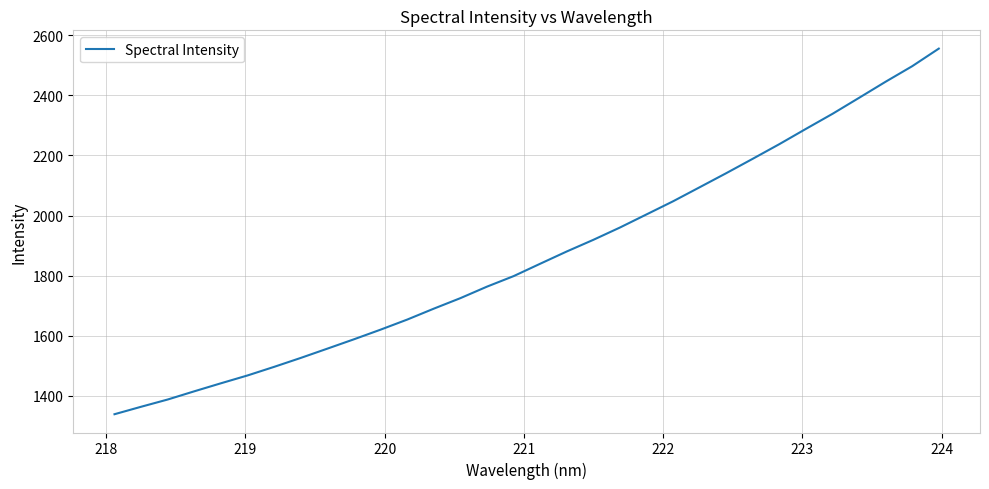

What is the difference between the maximum and minimum values?

1217.8